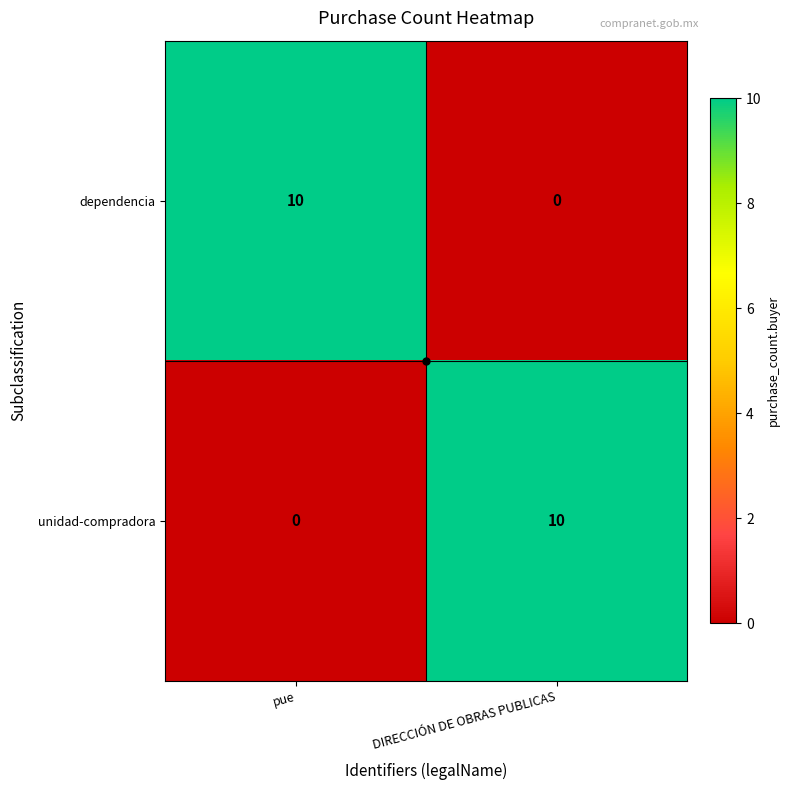

What is the spread (max minus min) of values at DIRECCIÓN DE OBRAS PUBLICAS?

10